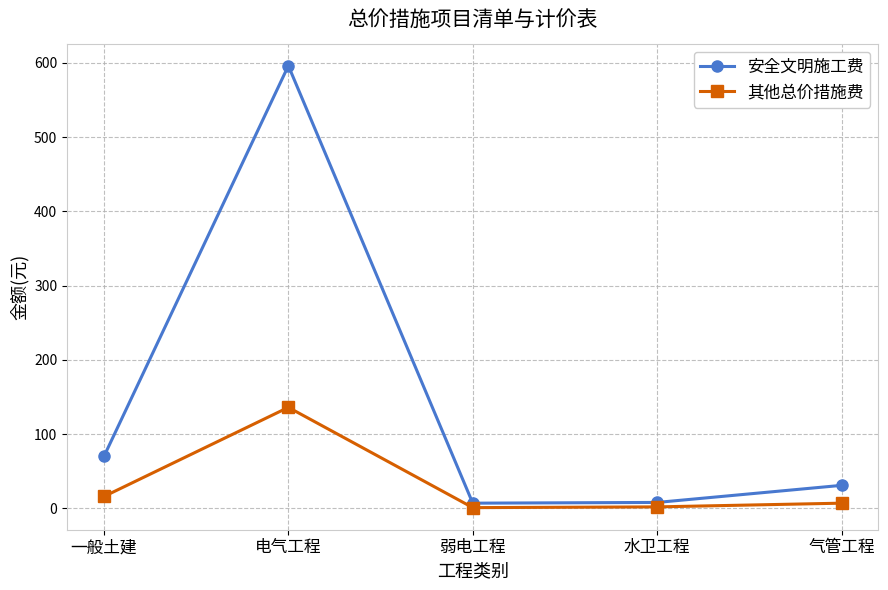

Is this an area chart (filled region under the line)?

No